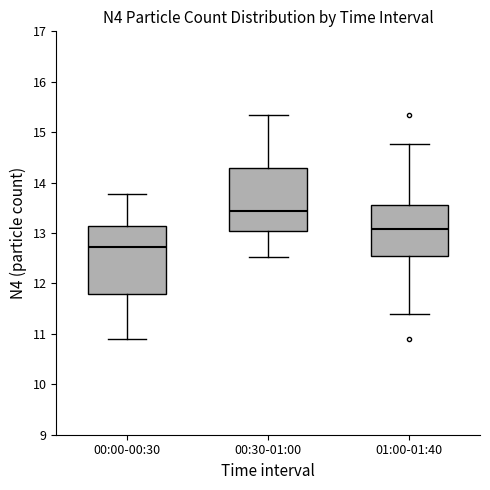

Reading left to right, read every box against the y-axis: the position of its median line, the range the box covers, and the ends of its whiskers. The values are not printed on the chart, so give them approximately, as read against the axis.

00:00-00:30: median 12.7, box 11.8 to 13.1, whiskers 10.9 to 13.8
00:30-01:00: median 13.4, box 13.0 to 14.3, whiskers 12.5 to 15.4
01:00-01:40: median 13.1, box 12.6 to 13.6, whiskers 11.4 to 14.8